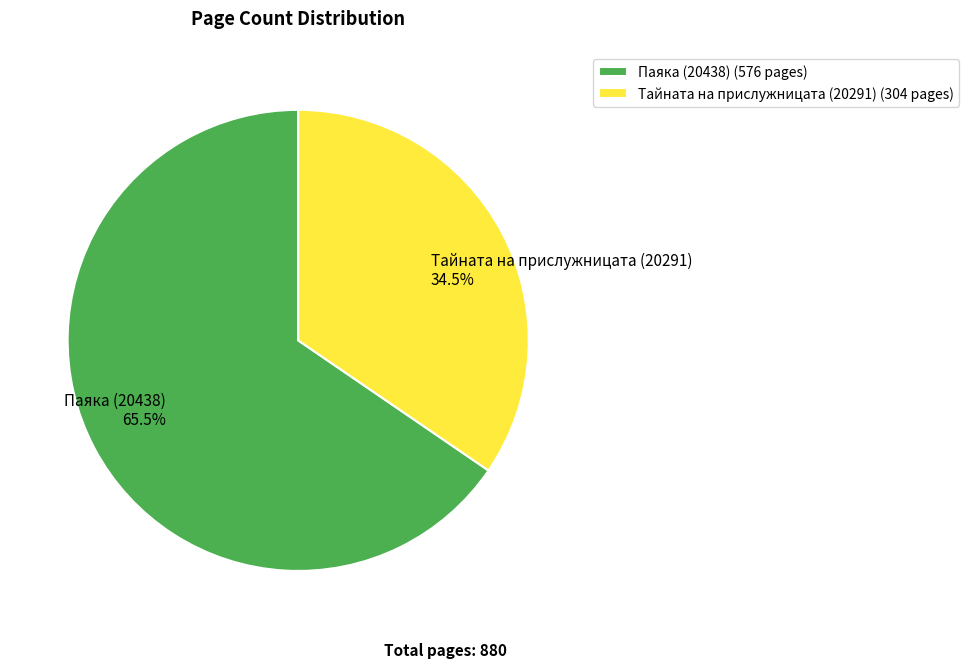

Is the sum of Тайната на прислужницата (20291) and Паяка (20438) greater than half?

Yes